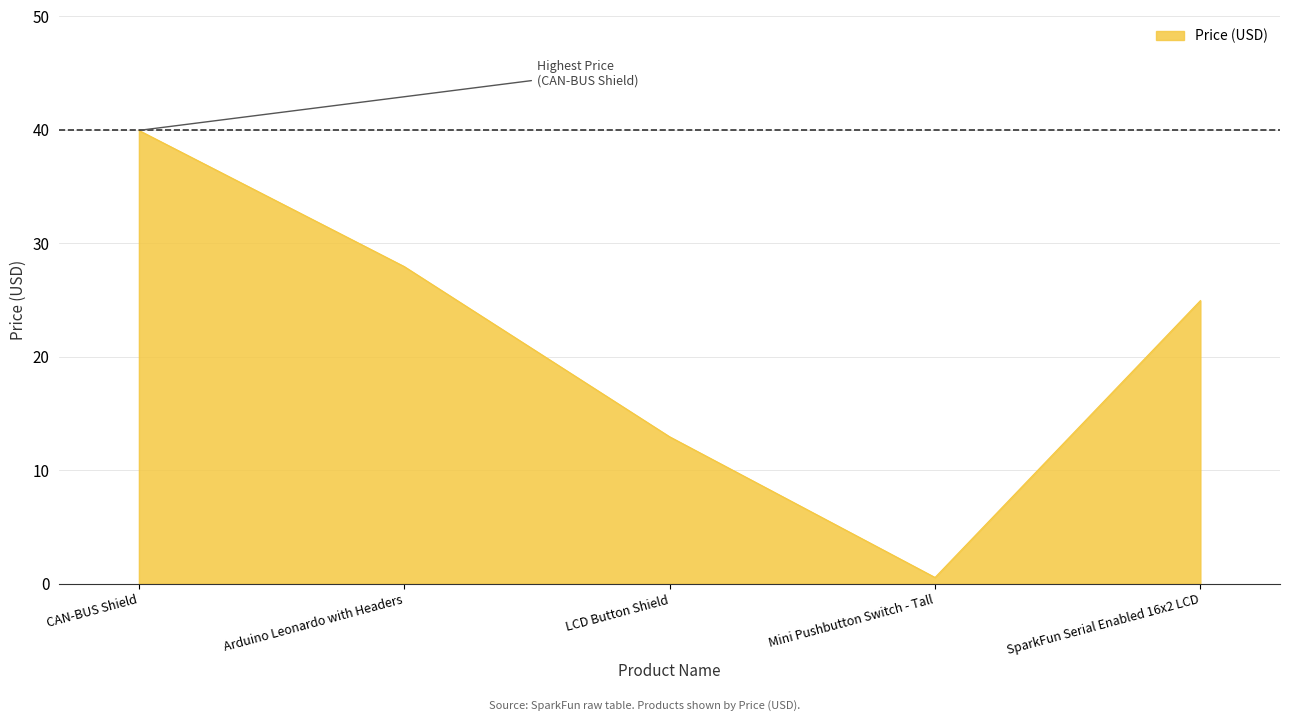

What position from the right is CAN-BUS Shield?

5